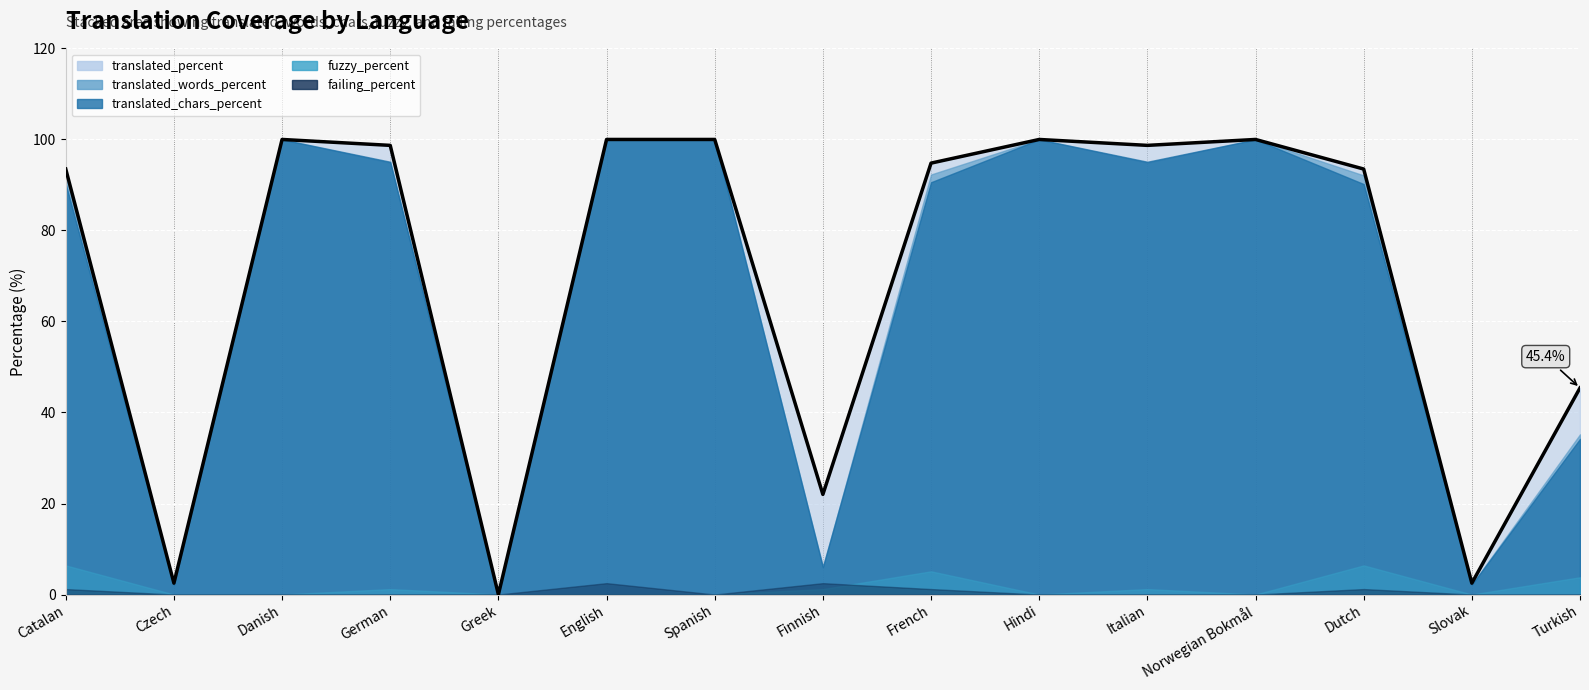

List the labels in order of translated_percent value, smallest first.

Greek, Czech, Slovak, Finnish, Turkish, Catalan, Dutch, French, German, Italian, Danish, English, Spanish, Hindi, Norwegian Bokmål